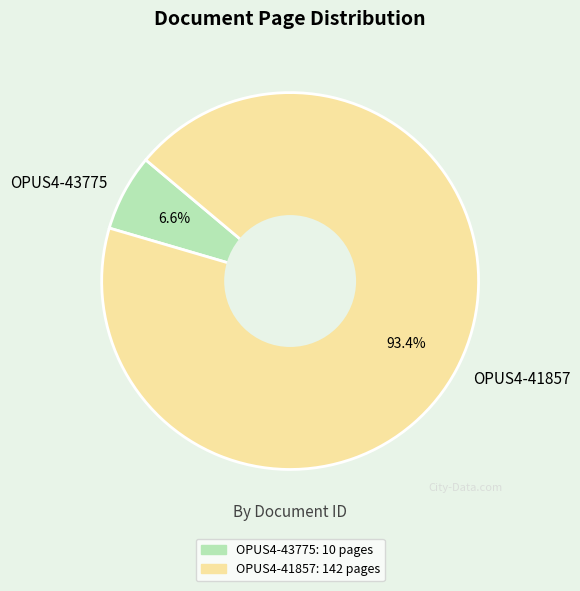

Does OPUS4-41857 account for over 50% of the chart?

Yes